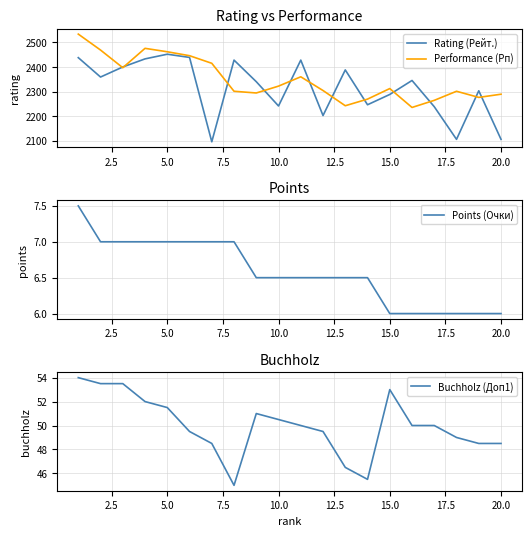

What are all the series names shown in the legend?

Rating (Рейт.), Performance (Рп), Points (Очки), Buchholz (Доп1)